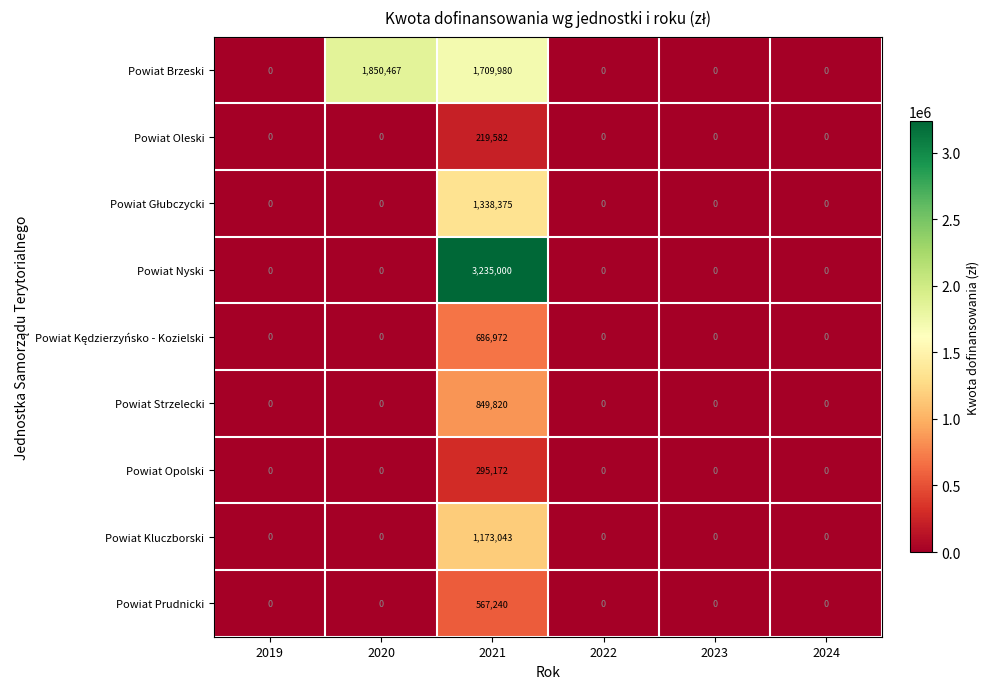

At how many categories does at least one series exceed 599095?

2